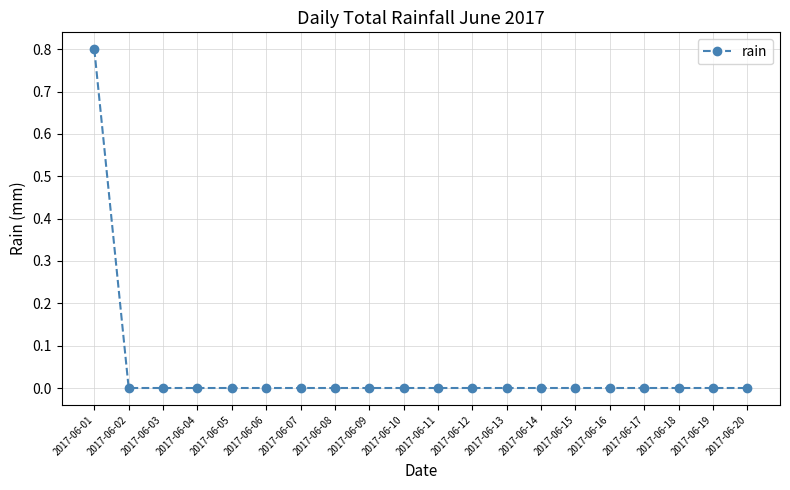

What is the greatest value displayed?

0.8